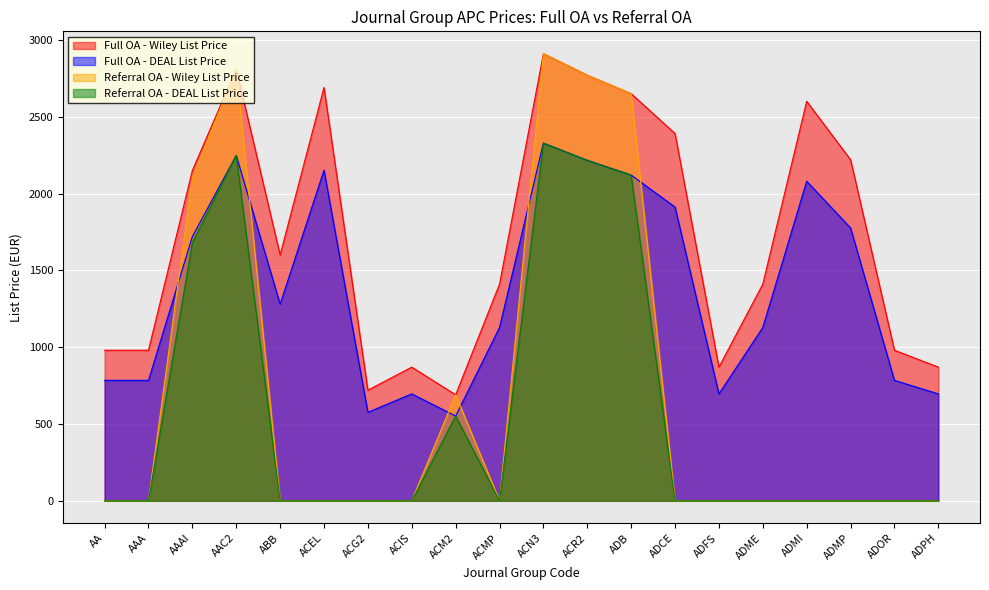

What is the minimum value for Full OA - Wiley List Price?

690